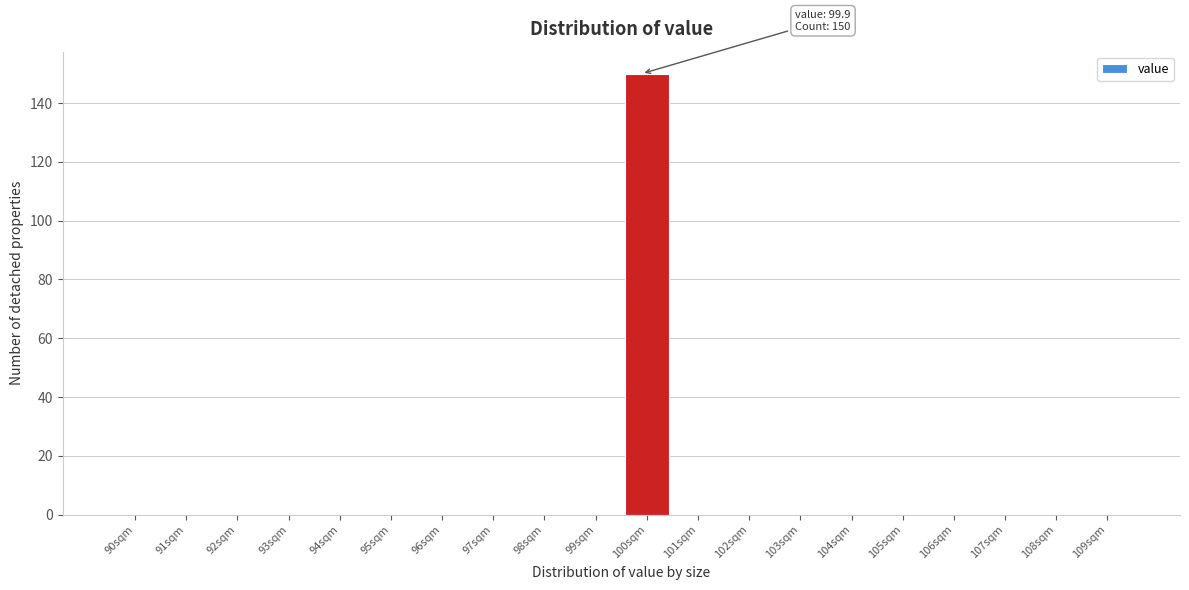

Which range on the x-axis has the tallest bar?

99.5 to 100.5